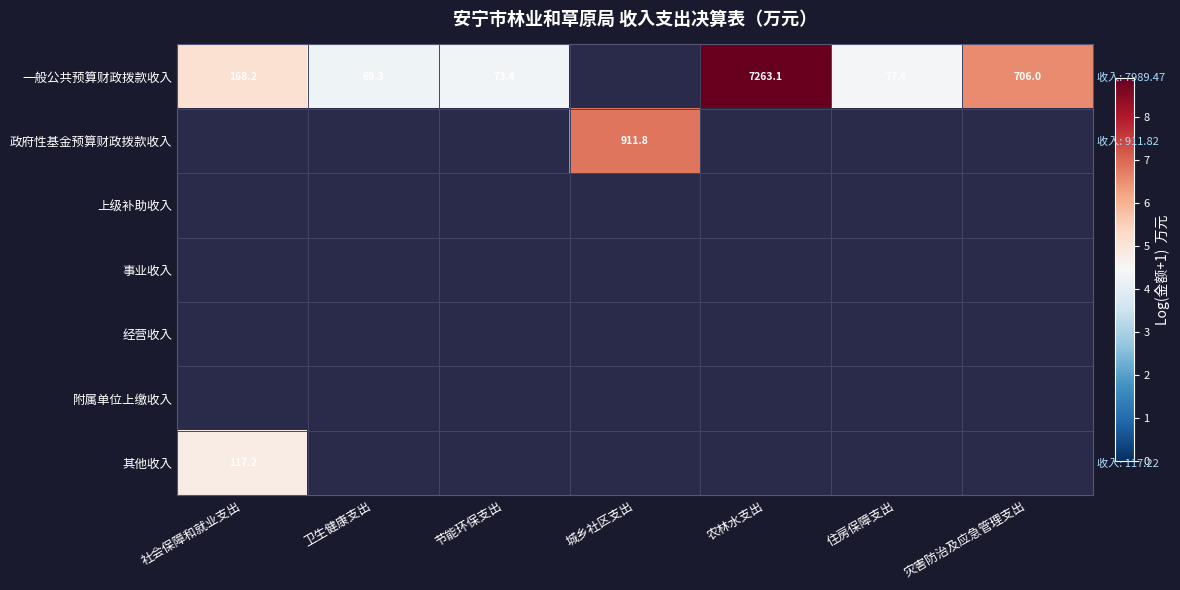

The 一般公共预算财政拨款收入 series shows 7.3 at 社会保障和就业支出. True or false?

False